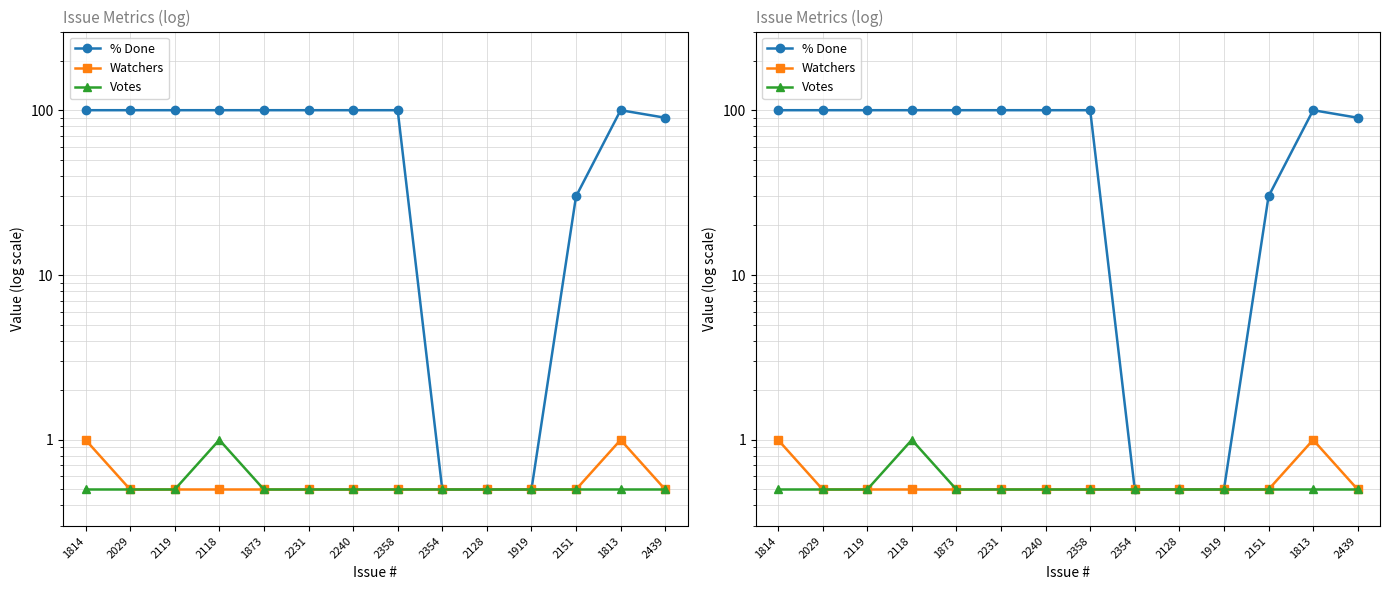

What is the approximate value of Votes at 2358?

0.5